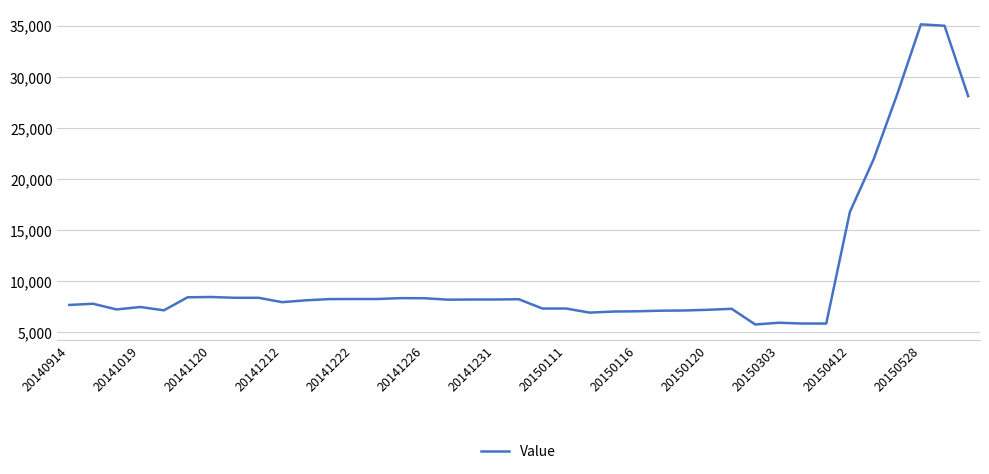

What is the smallest value displayed?

5781